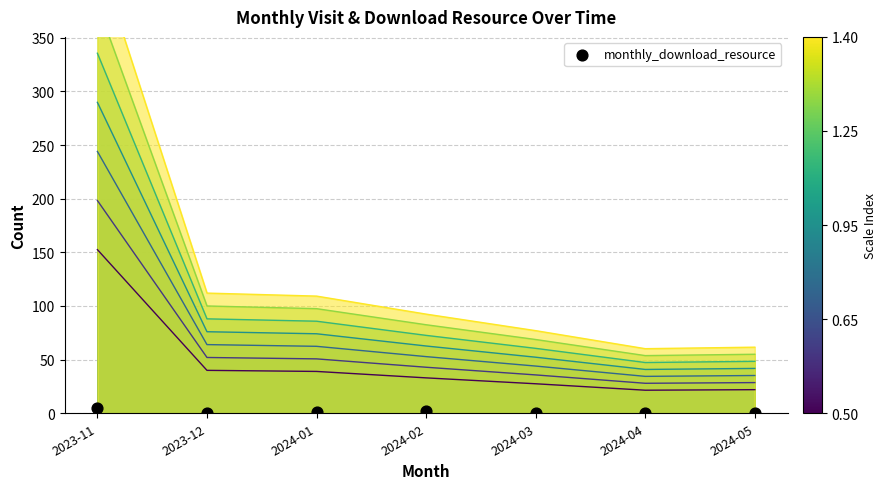

What is the change in value from 2024-01 to 2024-02?

+1